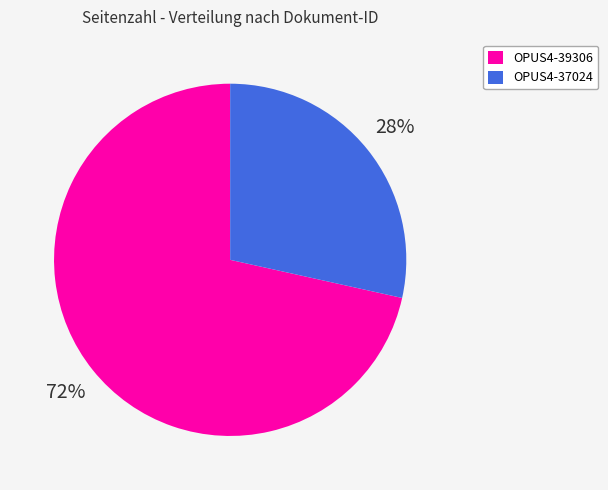

Do OPUS4-39306 and OPUS4-37024 together represent more than half of the pie?

Yes